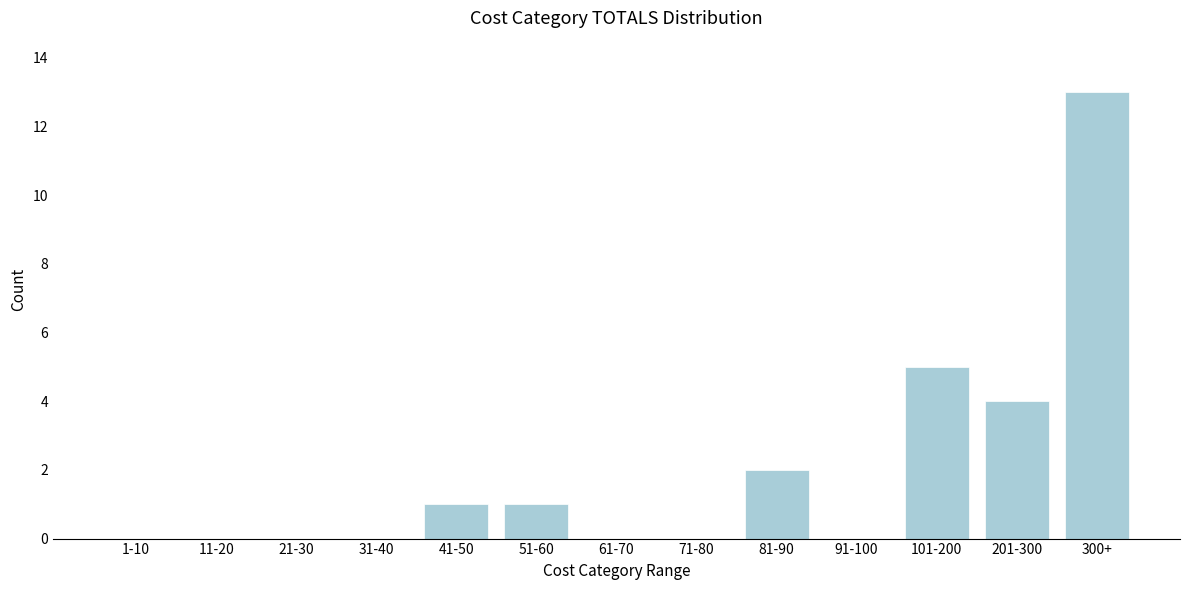

Reading left to right, list all the values displayed in this chart.

1-10=0	11-20=0	21-30=0	31-40=0	41-50=1	51-60=1	61-70=0	71-80=0	81-90=2	91-100=0	101-200=5	201-300=4	300+=13